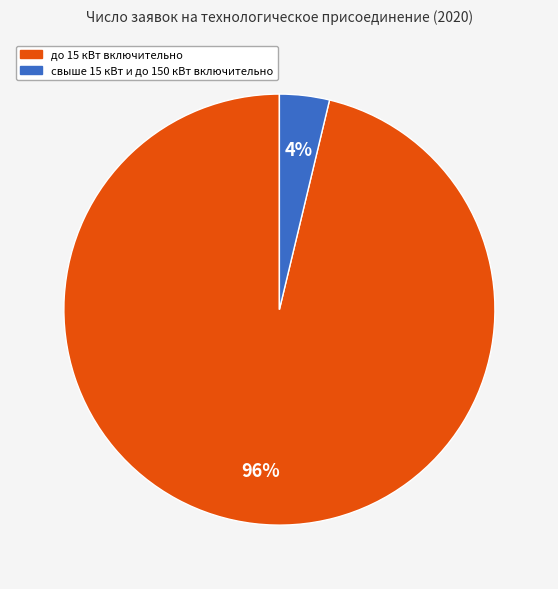

Is there any slice that represents more than half of the pie?

Yes